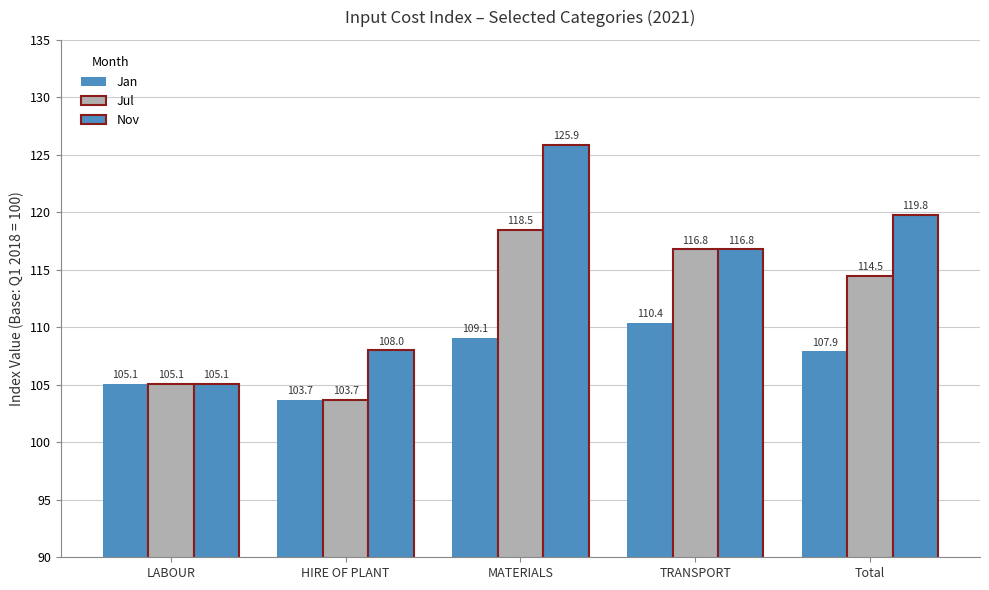

List the series in order of their peak value, highest first.

Nov, Jul, Jan